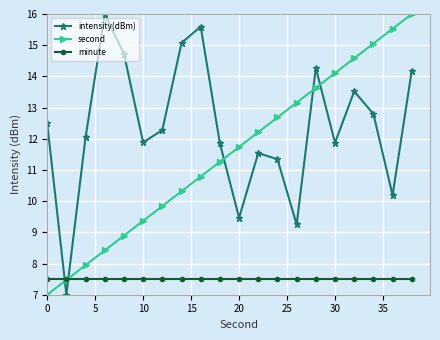

What are all the series names shown in the legend?

intensity(dBm), second, minute